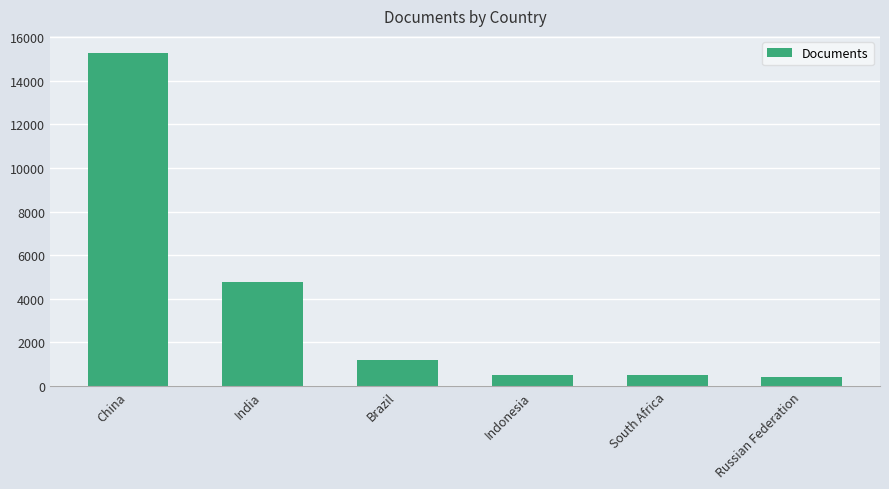

What is the approximate value at India, to the nearest 10?

4750